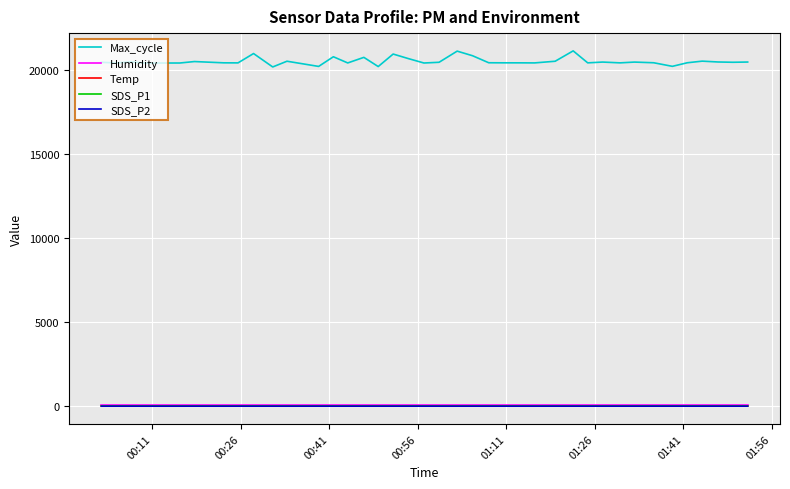

What is the minimum value for Max_cycle?

20191.0